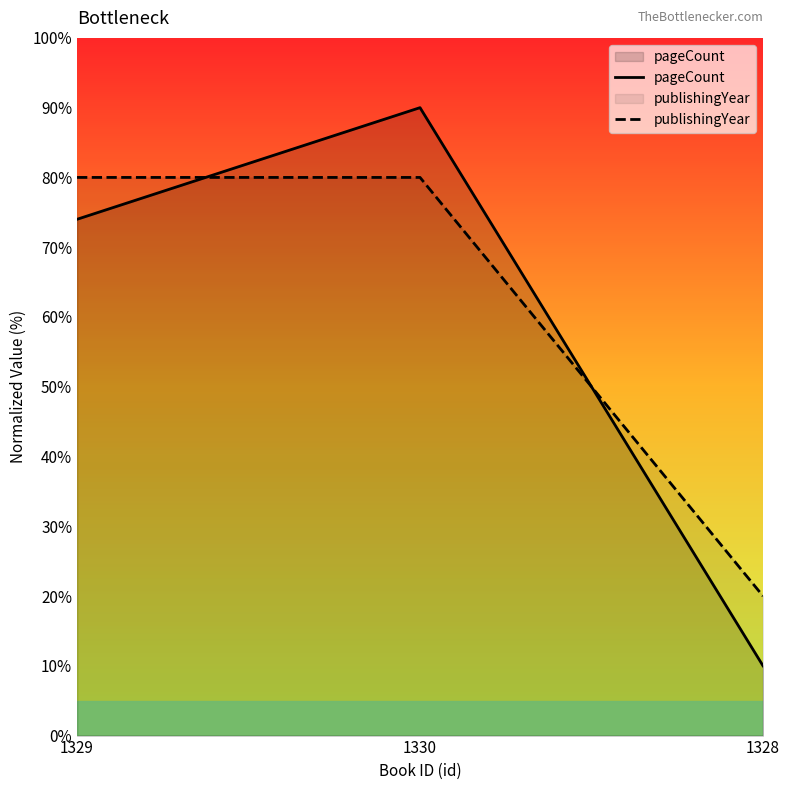

Where is pageCount nearest to the value 50?

1329